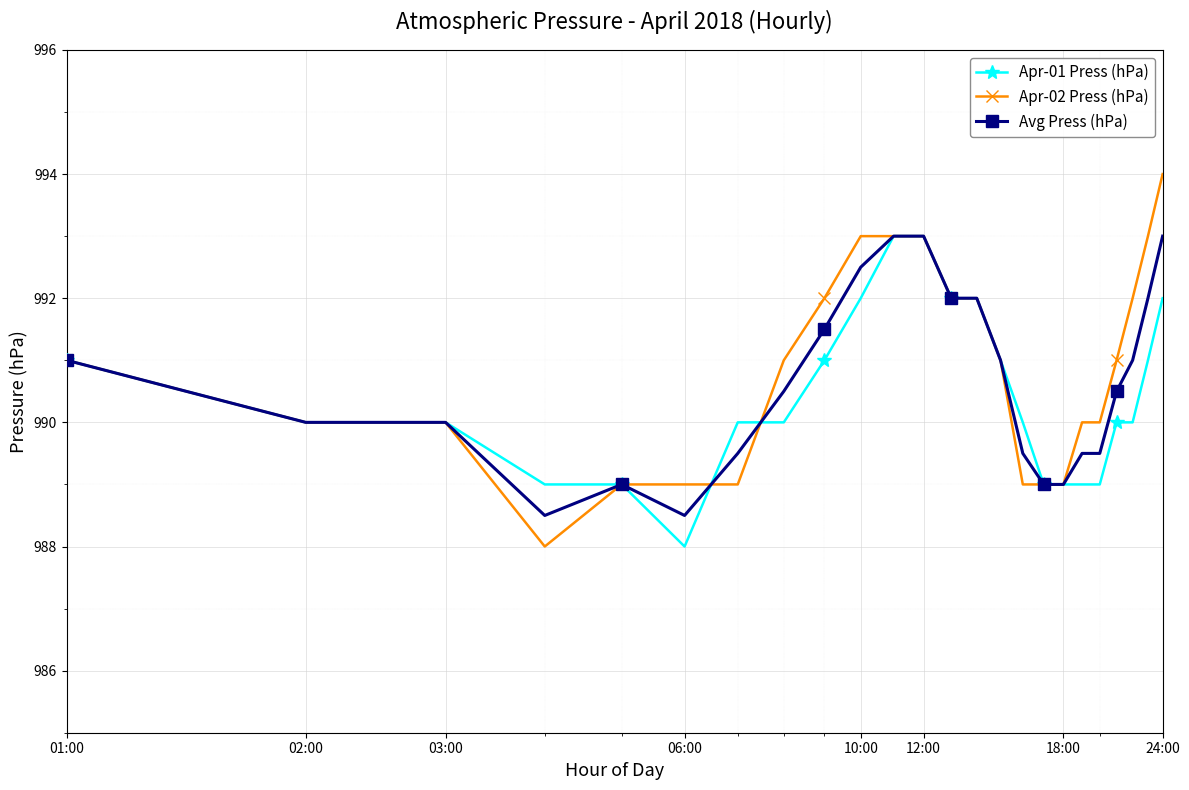

What is the value of the Apr-01 Press (hPa) point at the 17th from the left?

989.0